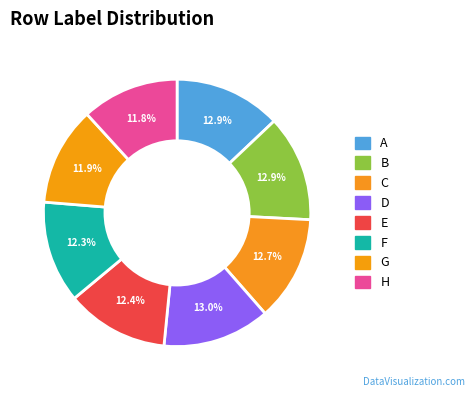

To the nearest percent, what portion does A represent?

13%